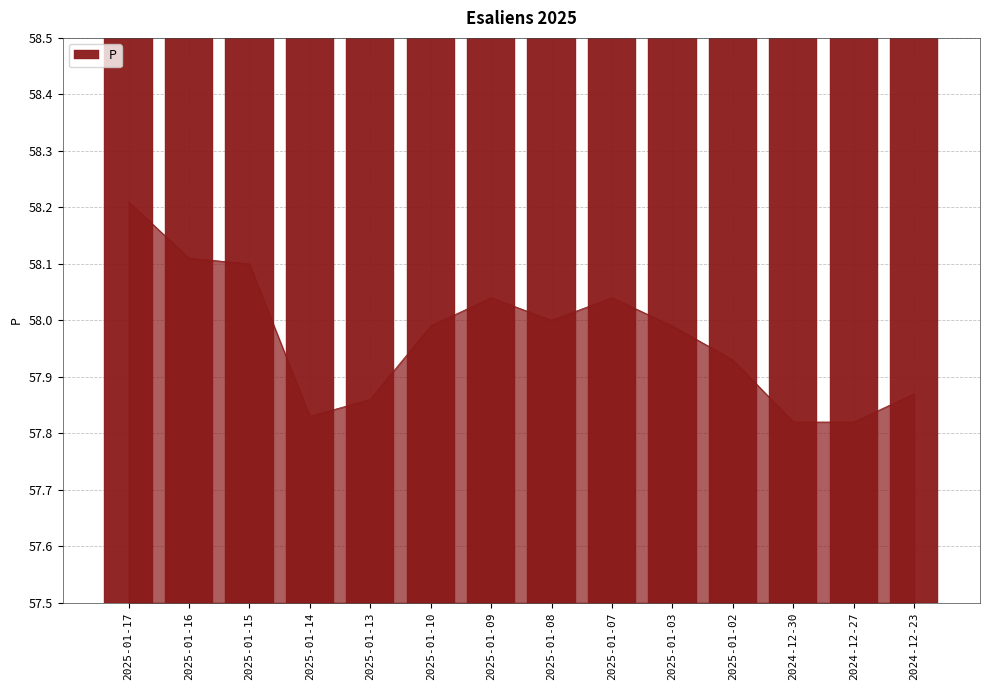

How many data points does each series have?

14